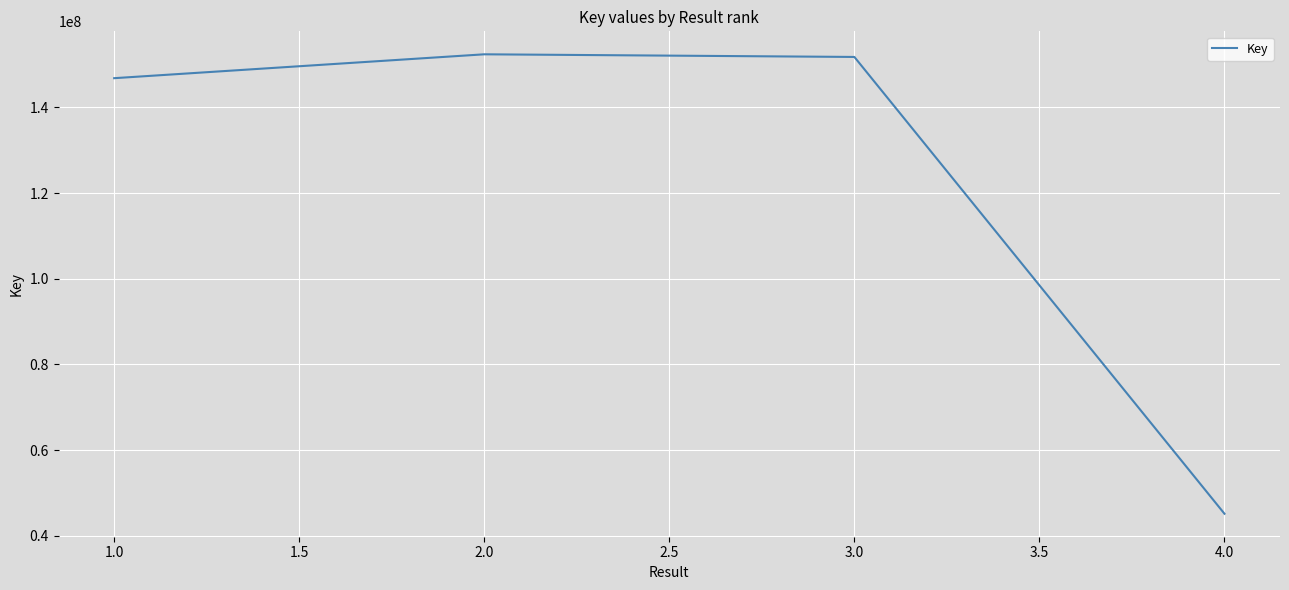

What is the ratio of the value at 4.0 to the value at 3.0?

0.3